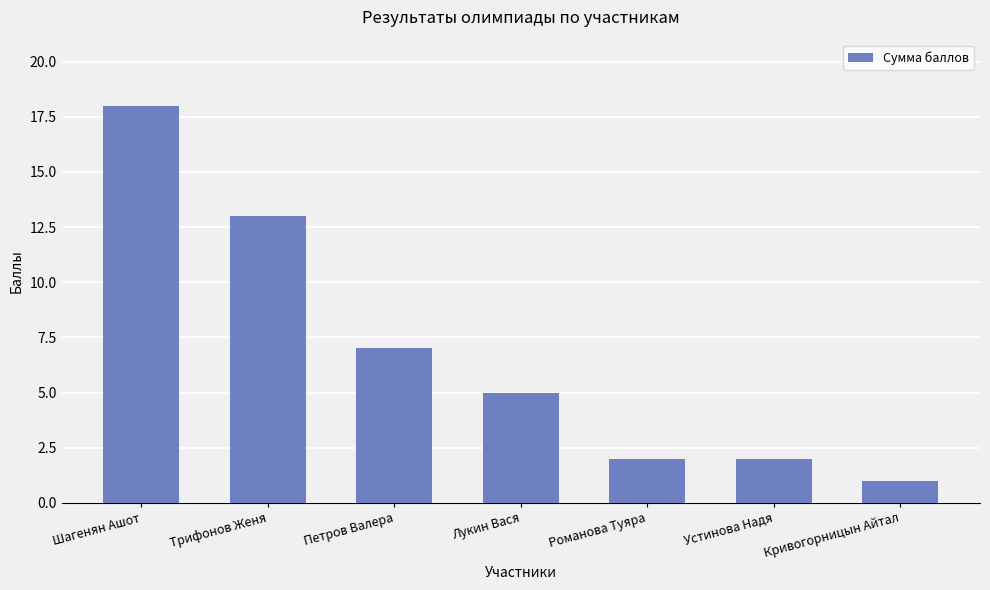

What position from the right is Лукин Вася?

4